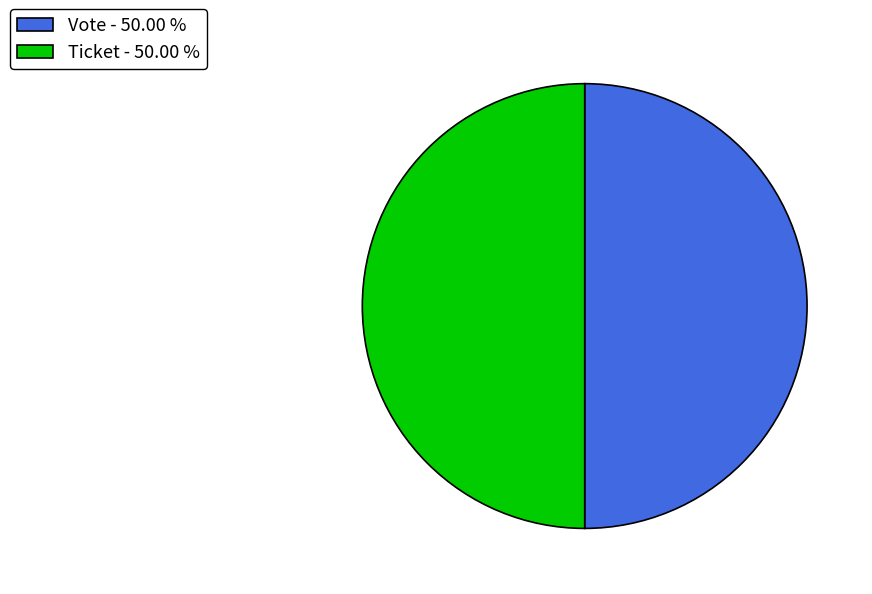

Is the sum of Ticket - 50.00 % and Vote - 50.00 % greater than half?

Yes